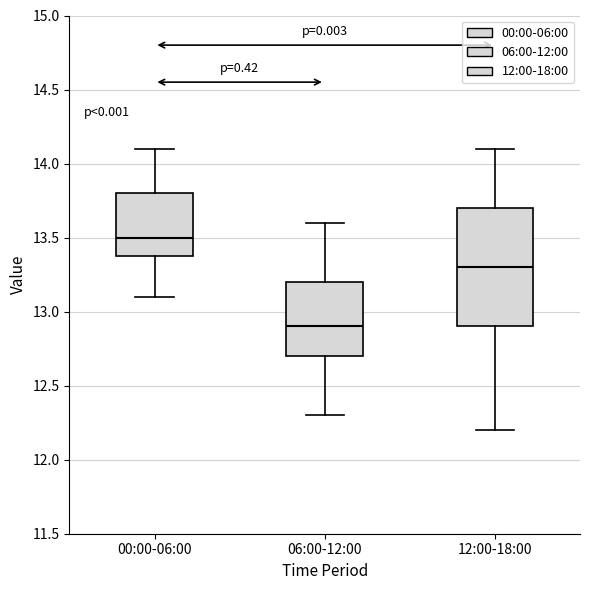

Reading left to right, transcribe this box plot: for each box, give where its median line is, the range the box spans, and where its two whiskers end, as read against the y-axis. The values are not printed on the chart, so give them approximately, as read against the axis.

00:00-06:00: median 13.5, box 13.4 to 13.8, whiskers 13.1 to 14.1
06:00-12:00: median 12.9, box 12.7 to 13.2, whiskers 12.3 to 13.6
12:00-18:00: median 13.3, box 12.9 to 13.7, whiskers 12.2 to 14.1